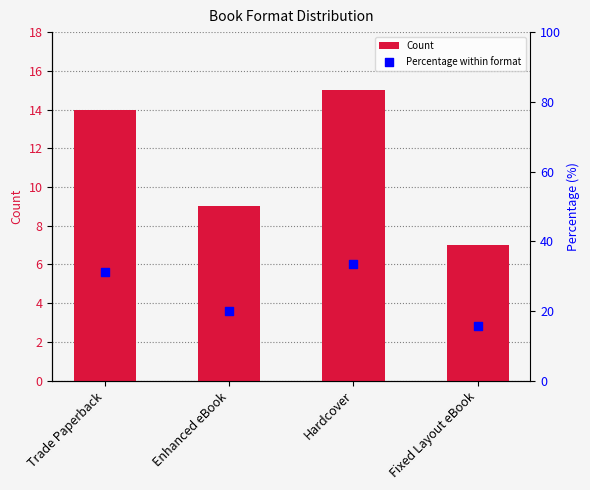

At how many categories does at least one series exceed 24?

2